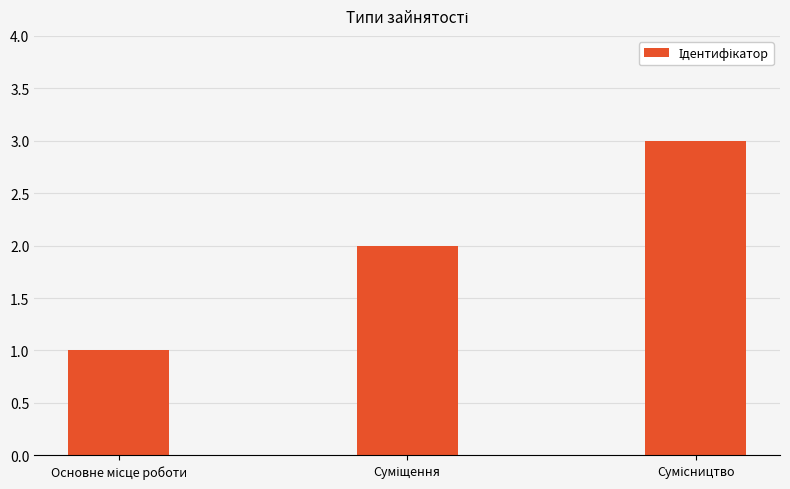

What is the minimum value shown in the chart?

1